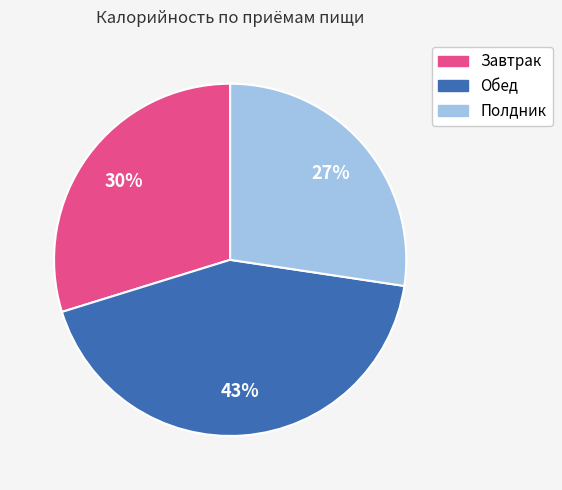

To the nearest percent, what portion does Обед represent?

43%